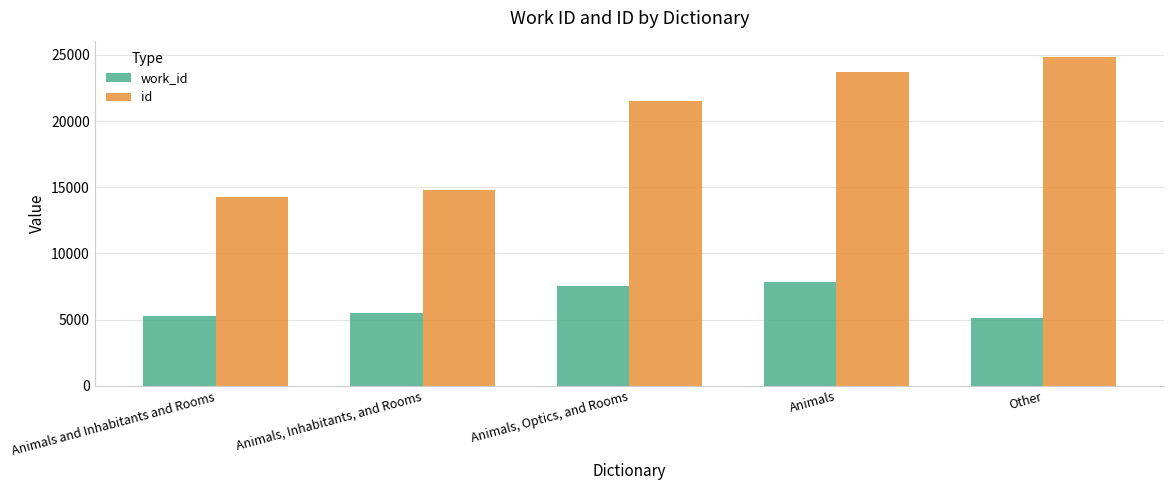

At how many categories does at least one series exceed 14544?

4